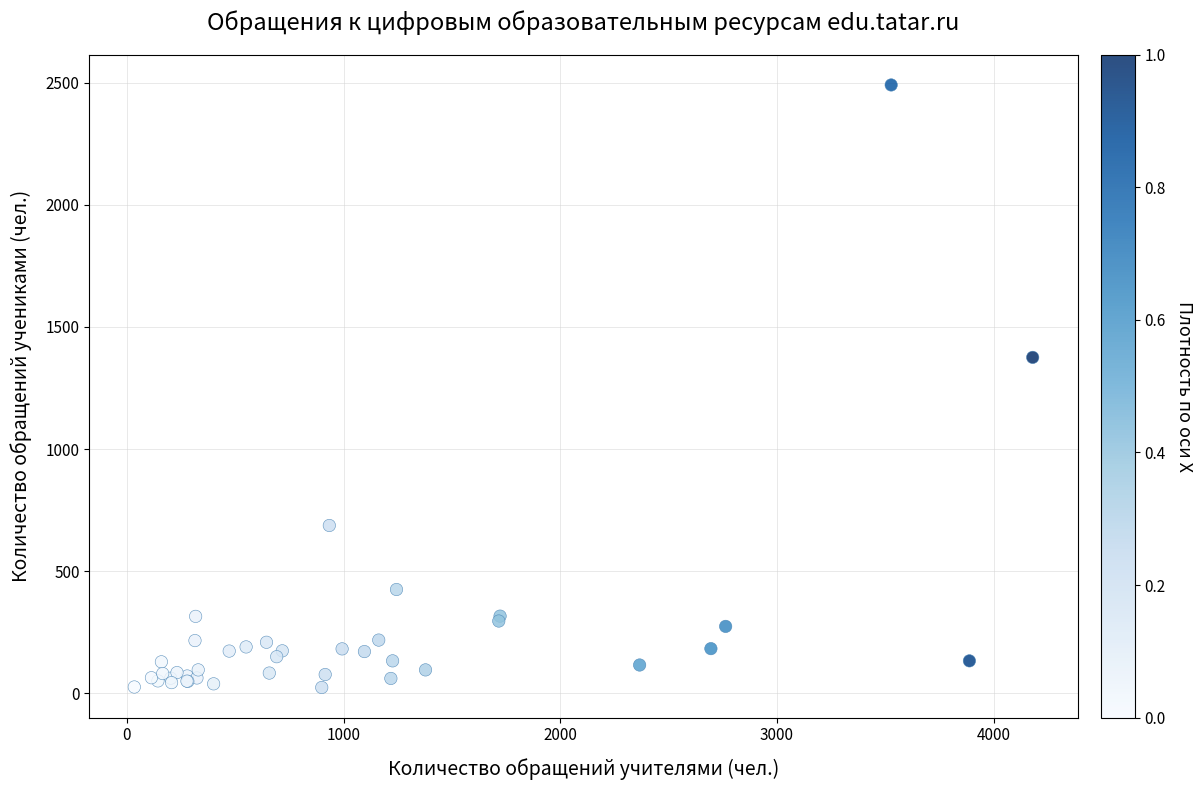

What Y value in the scatter plot is closest to 1257?

1375